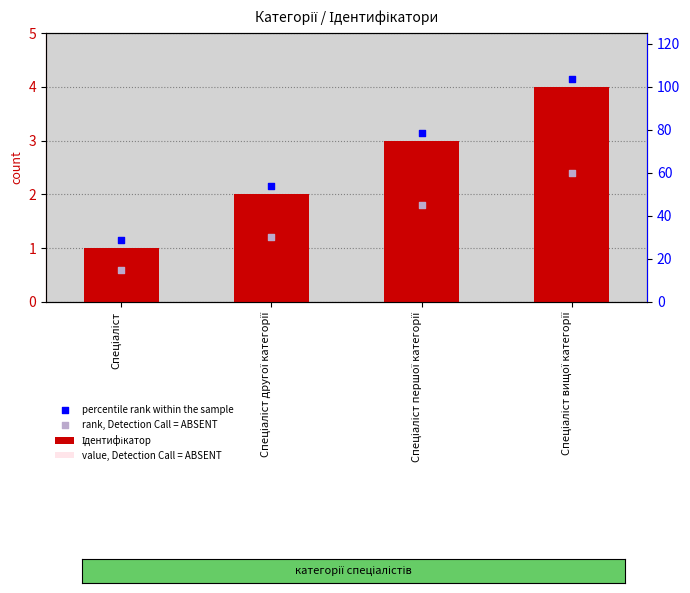

Which series has the largest total across all categories?

percentile rank within the sample